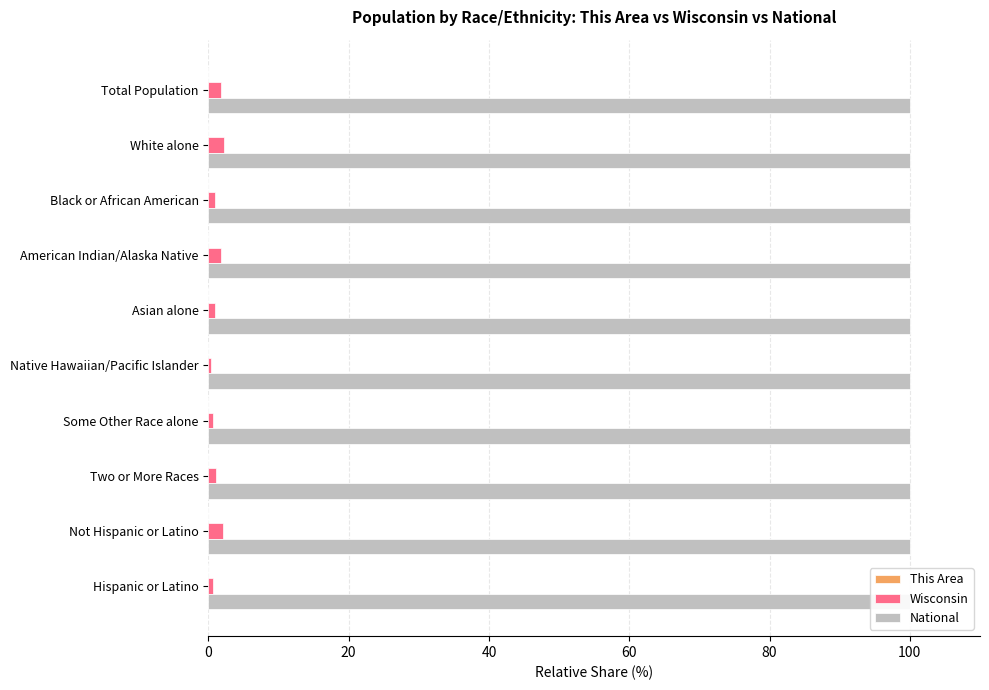

What are all the series names shown in the legend?

This Area, Wisconsin, National